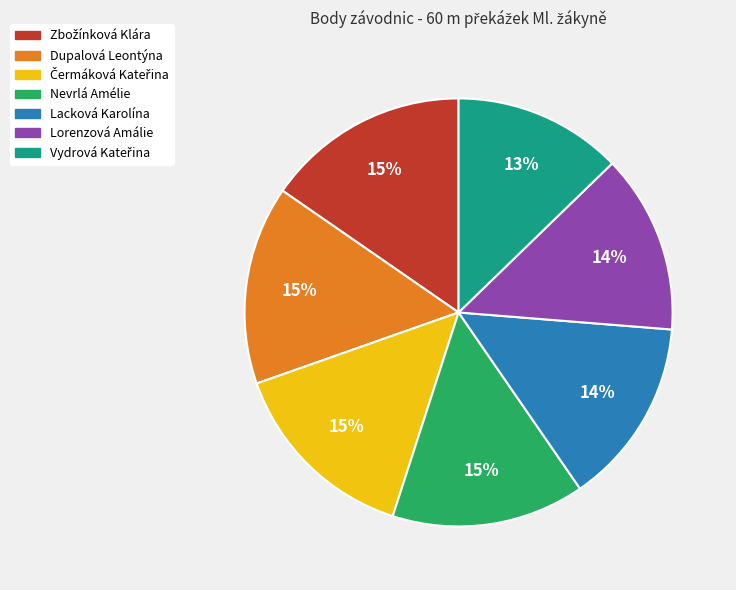

Do Dupalová Leontýna and Lorenzová Amálie together represent more than half of the pie?

No